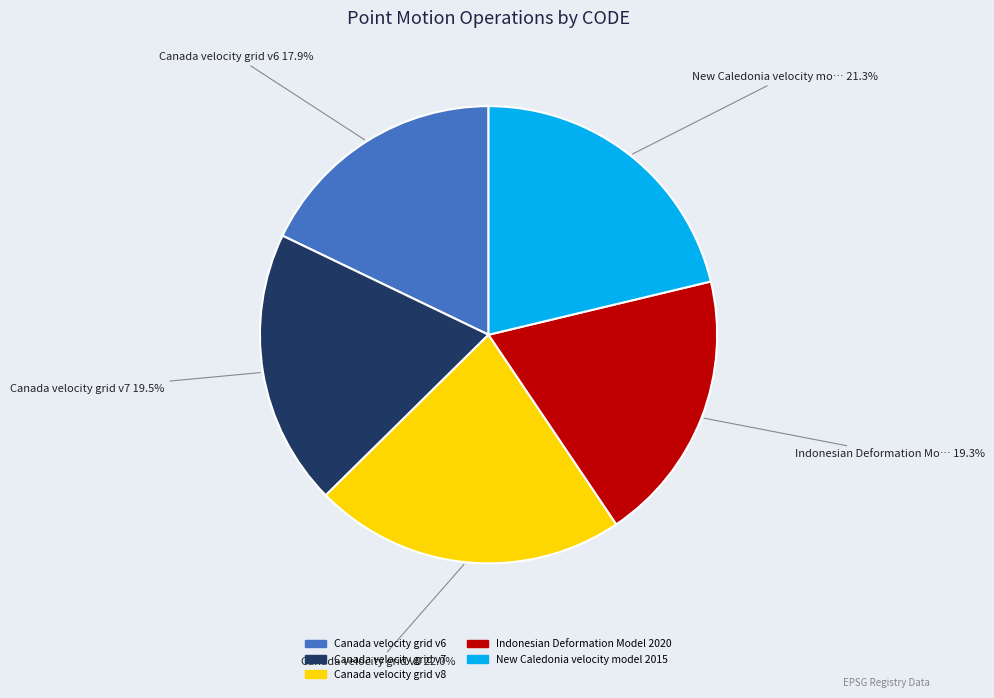

What is the ratio of the value at Canada velocity grid v8 to the value at New Caledonia velocity model 2015?

1.0